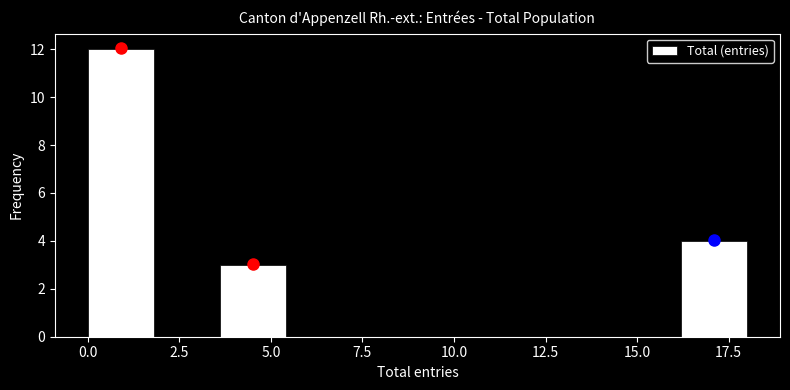

Around what value on the x-axis is the tallest bar? Give the approximate position of its centre, as read against the axis.

1.0